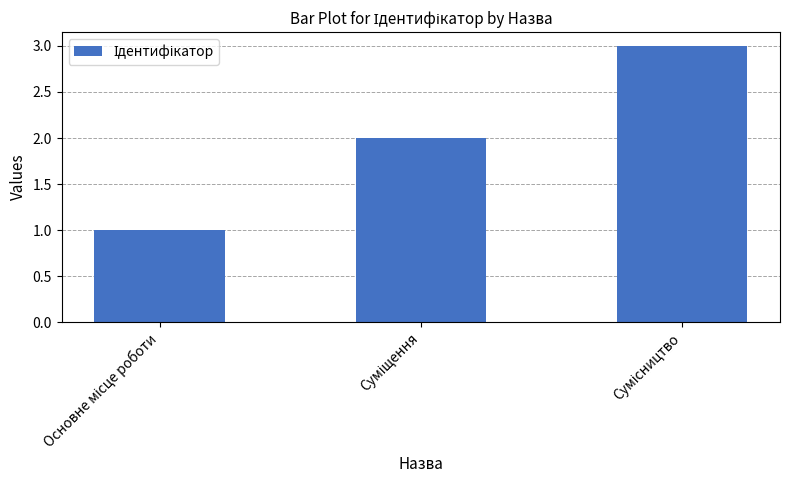

What is the maximum value shown in the chart?

3